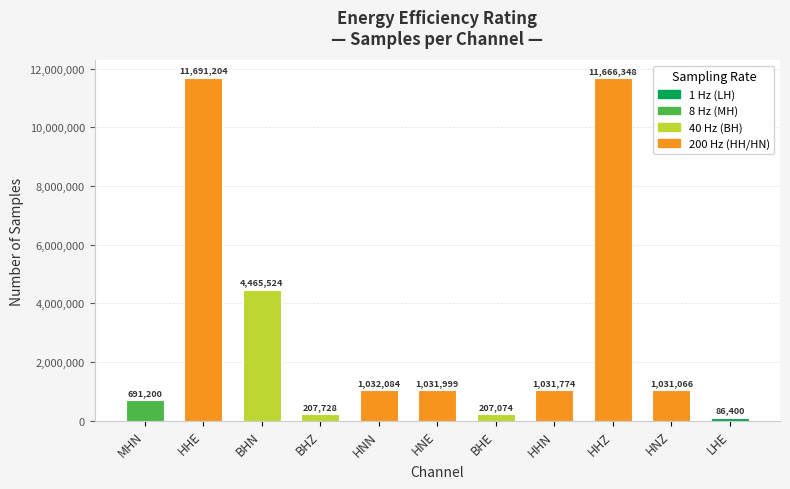

What is the smallest value displayed?

86400